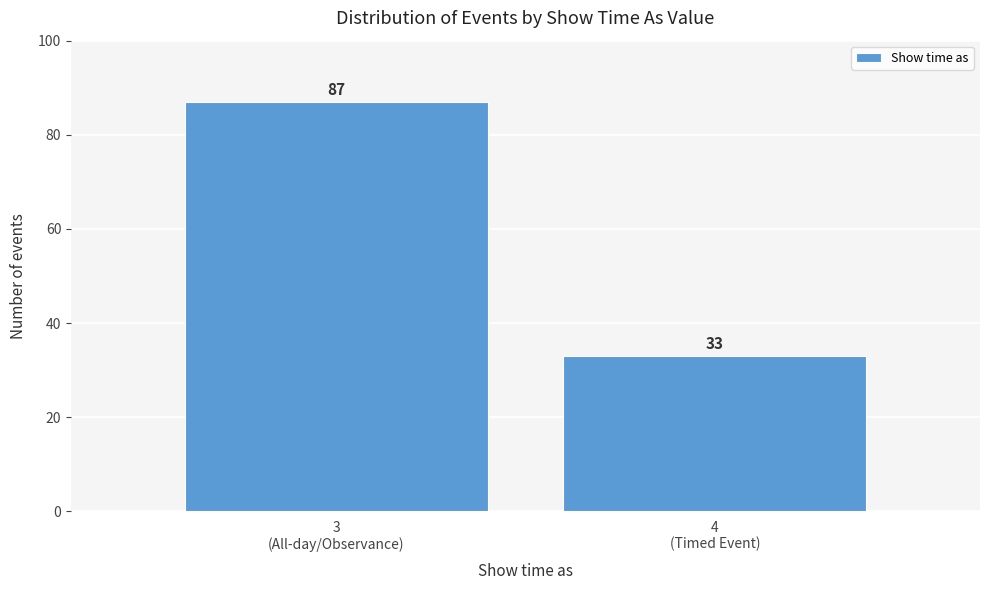

Reading left to right, transcribe all the data shown in this chart.

87	33